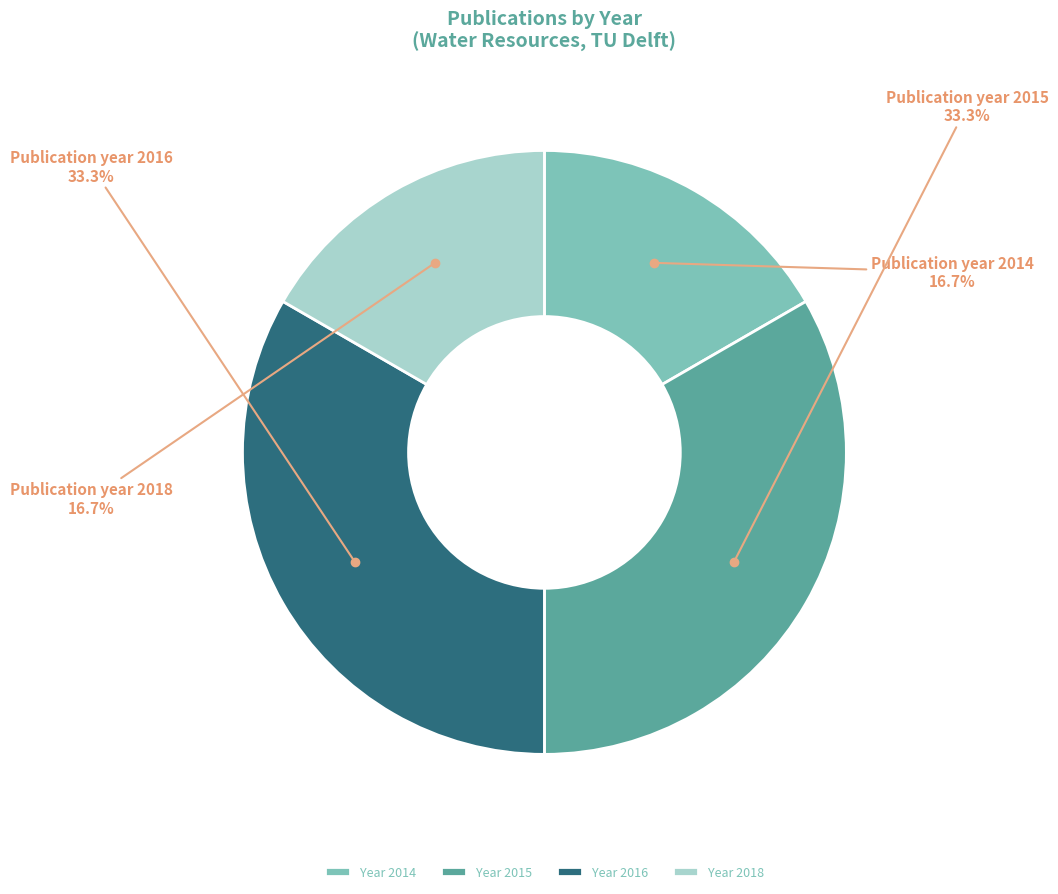

Between Year 2014 and Year 2015, which is larger?

Year 2015